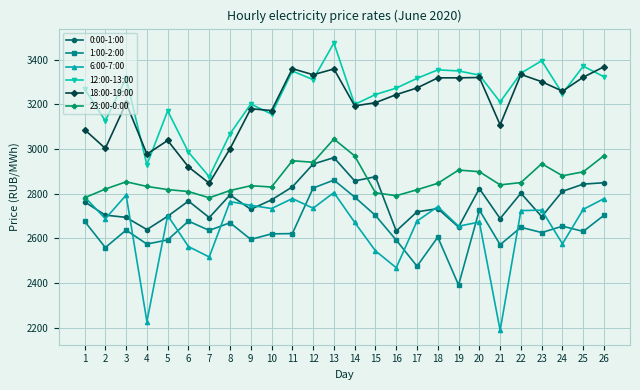

Does the chart have visible grid lines?

Yes